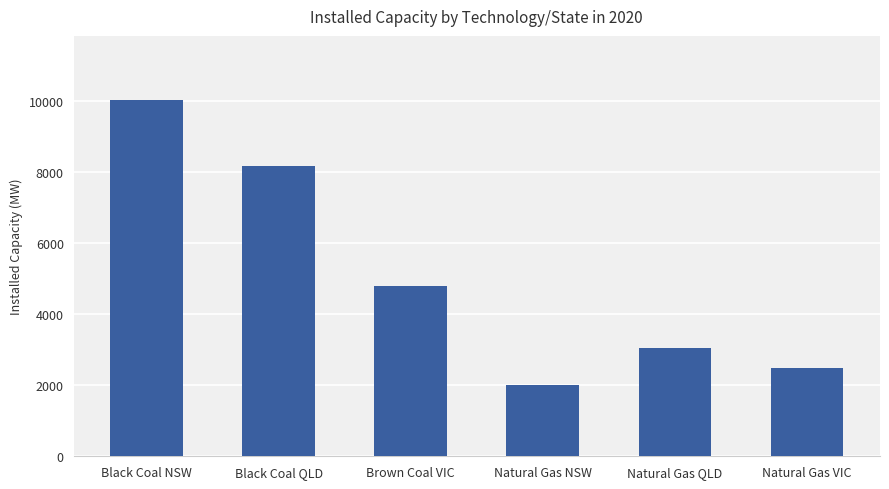

Approximately how many times larger is the value at Natural Gas VIC compared to Brown Coal VIC?

0.5